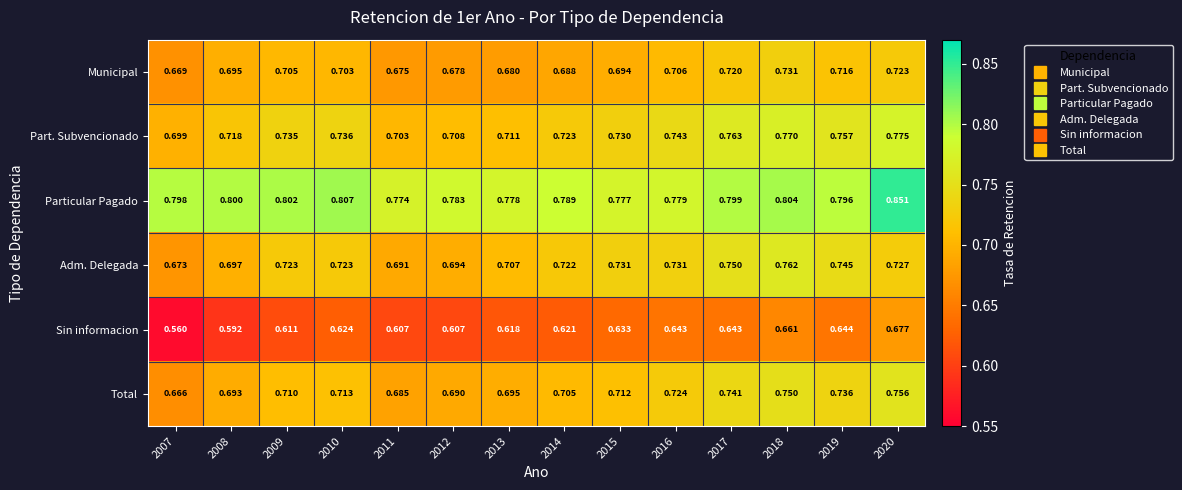

Between 2007 and 2009, which series saw the biggest shift?

Sin informacion